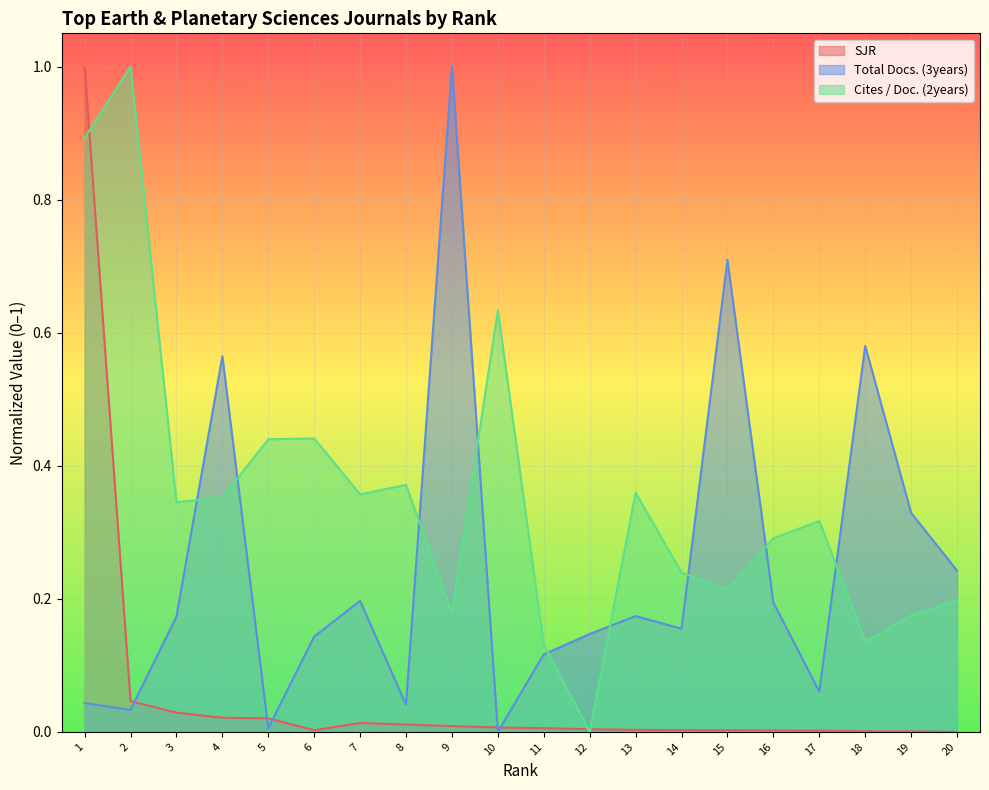

Reading right to left, what are all the values shown in this chart?

SJR: 20=0.0	19=0.0	18=0.0	17=0.0	16=0.0	15=0.0	14=0.0	13=0.0	12=0.0	11=0.0	10=0.0	9=0.0	8=0.0	7=0.0	6=0.0	5=0.0	4=0.0	3=0.0	2=0.0	1=1.0
Total Docs. (3years): 20=0.2	19=0.3	18=0.6	17=0.1	16=0.2	15=0.7	14=0.2	13=0.2	12=0.1	11=0.1	10=0.0	9=1.0	8=0.0	7=0.2	6=0.1	5=0.0	4=0.6	3=0.2	2=0.0	1=0.0
Cites / Doc. (2years): 20=0.2	19=0.2	18=0.1	17=0.3	16=0.3	15=0.2	14=0.2	13=0.4	12=0.0	11=0.1	10=0.6	9=0.2	8=0.4	7=0.4	6=0.4	5=0.4	4=0.4	3=0.3	2=1.0	1=0.9